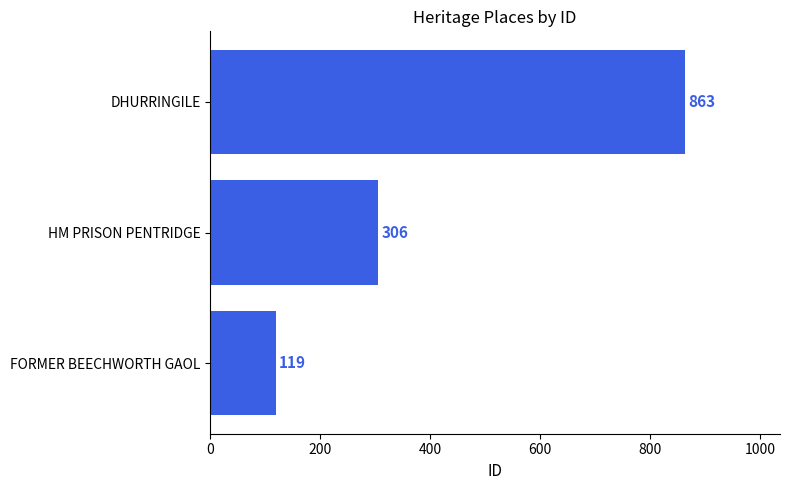

Which has a higher value, FORMER BEECHWORTH GAOL or DHURRINGILE?

DHURRINGILE